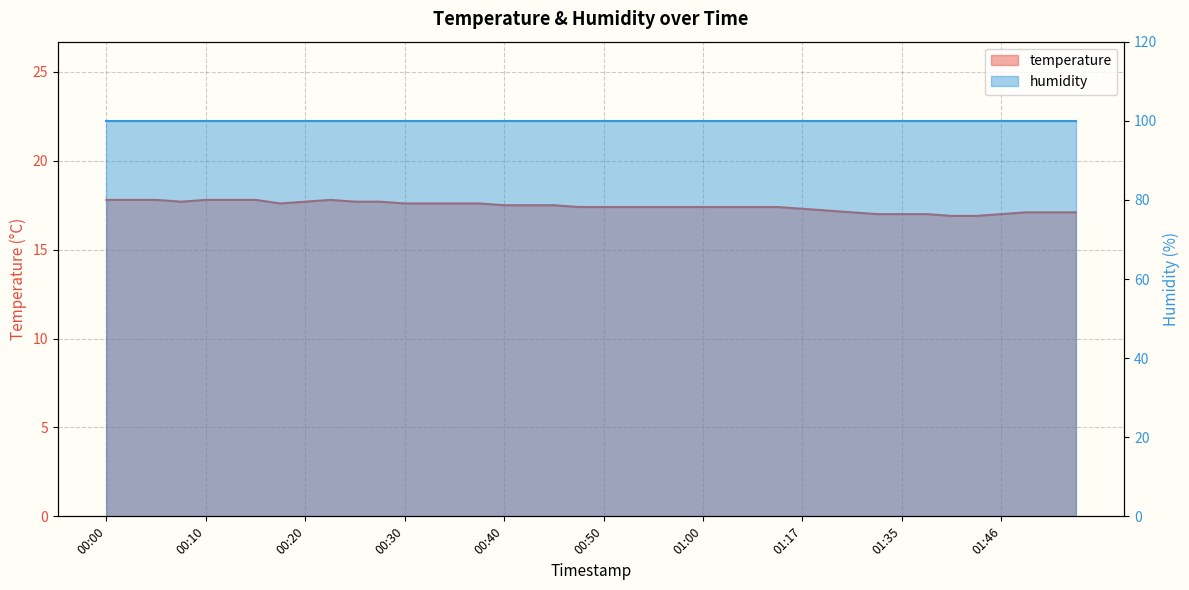

True or false: the data shows 24.5 at 00:20.

False